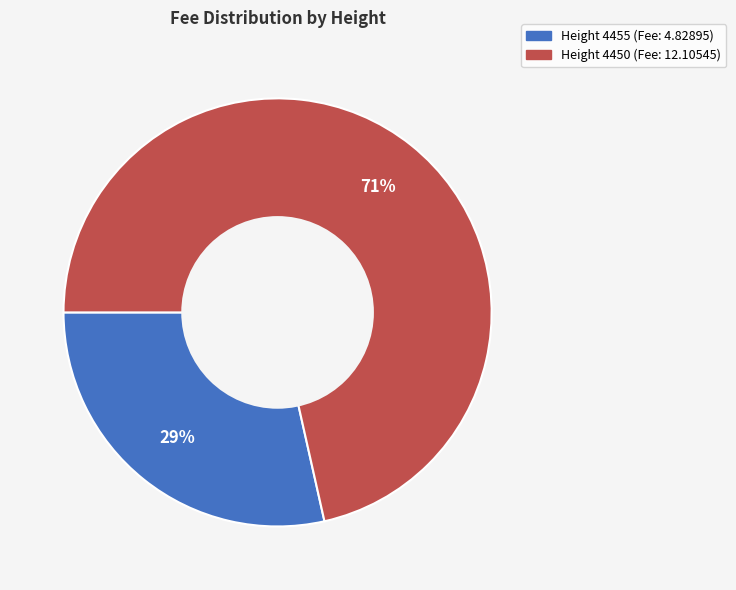

To the nearest percent, what percentage of the pie is Height 4450 (Fee: 12.10545)?

71%